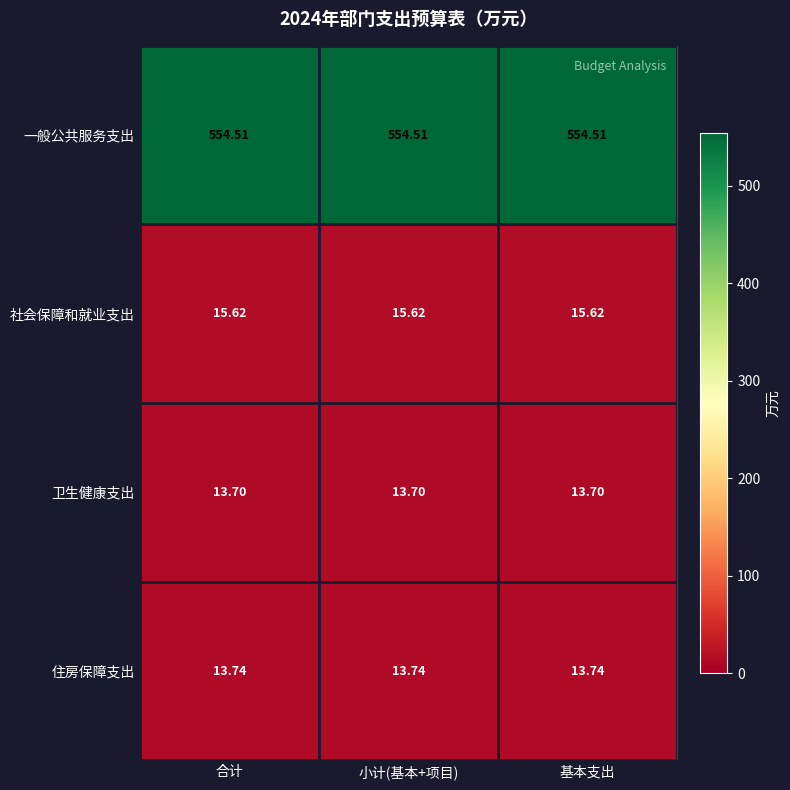

Is the value of 卫生健康支出 at 基本支出 greater than the value of 社会保障和就业支出 at 小计(基本+项目)?

No